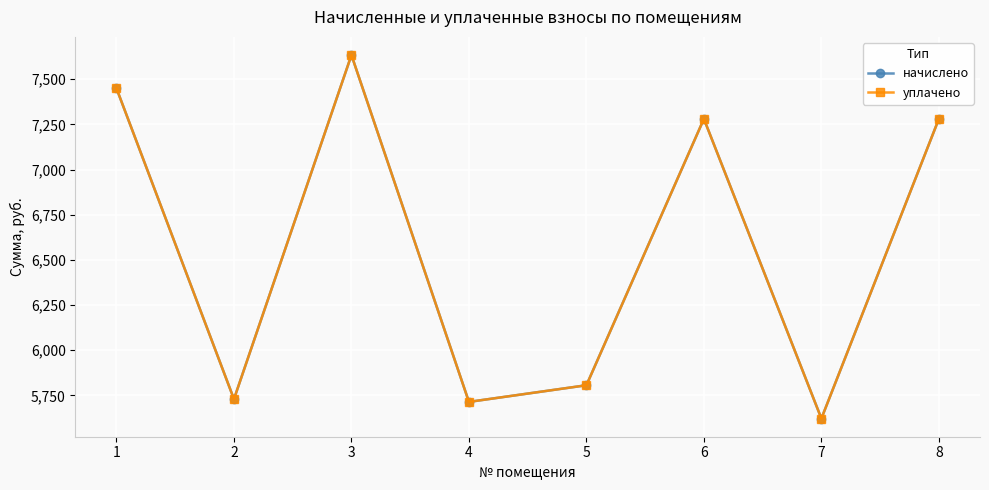

Is this an area chart (filled region under the line)?

No